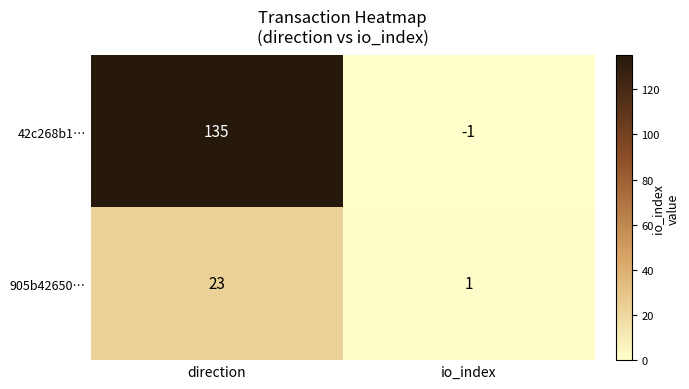

At which category is the sum across all series the highest?

direction